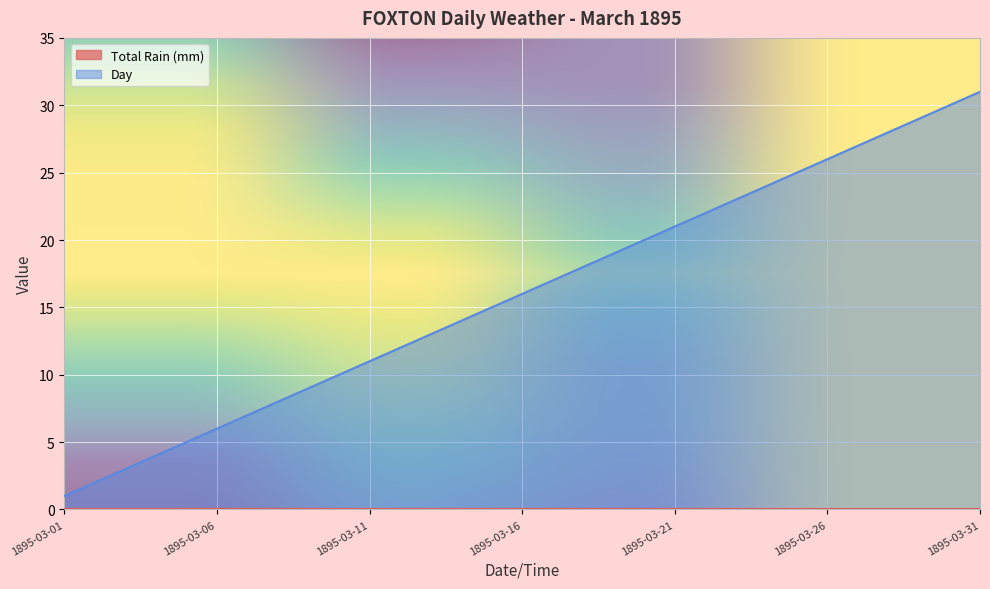

Reading right to left, what are all the values shown in this chart?

1895-03-31=31	1895-03-30=30	1895-03-29=29	1895-03-28=28	1895-03-27=27	1895-03-26=26	1895-03-25=25	1895-03-24=24	1895-03-23=23	1895-03-22=22	1895-03-21=21	1895-03-20=20	1895-03-19=19	1895-03-18=18	1895-03-17=17	1895-03-16=16	1895-03-15=15	1895-03-14=14	1895-03-13=13	1895-03-12=12	1895-03-11=11	1895-03-10=10	1895-03-09=9	1895-03-08=8	1895-03-07=7	1895-03-06=6	1895-03-05=5	1895-03-04=4	1895-03-03=3	1895-03-02=2	1895-03-01=1